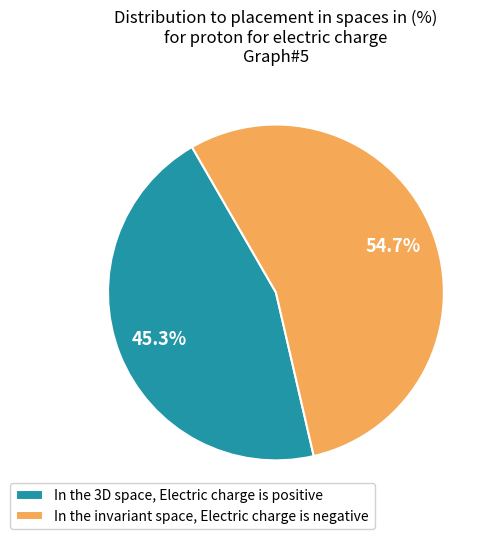

Which slice is the largest?

In the invariant space, Electric charge is negative